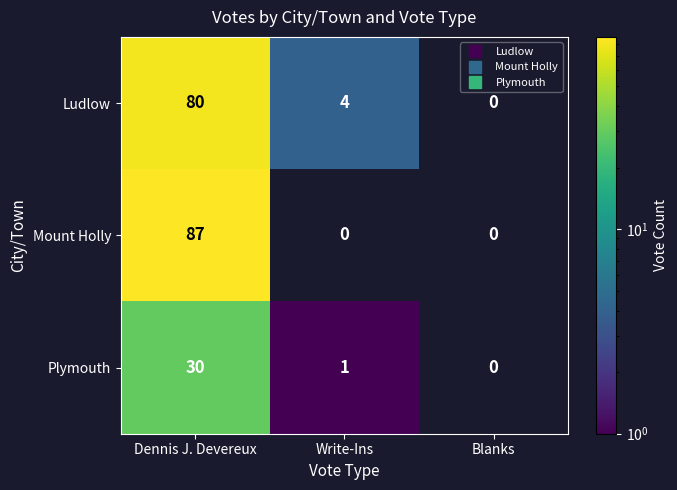

Read the Mount Holly value at Dennis J. Devereux.

87.0